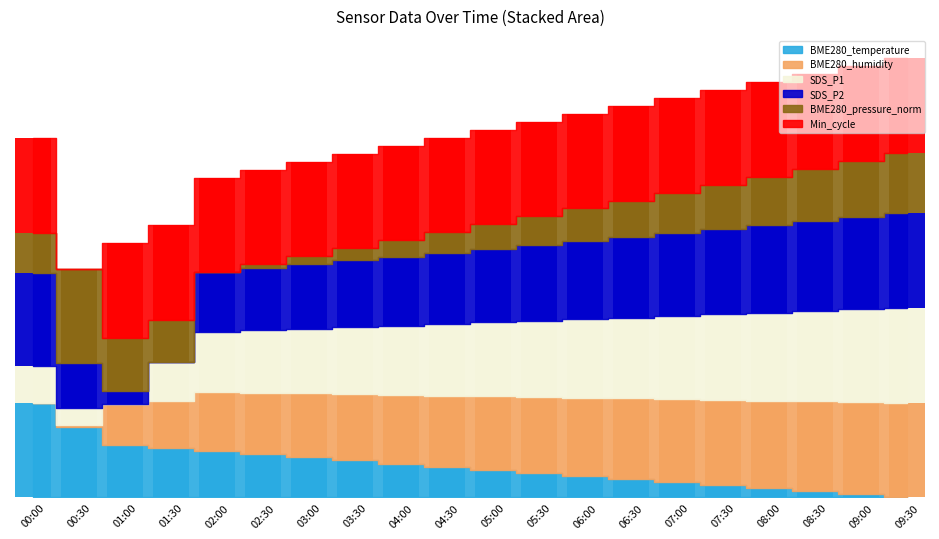

How many positive values does the SDS_P2 series have?

19